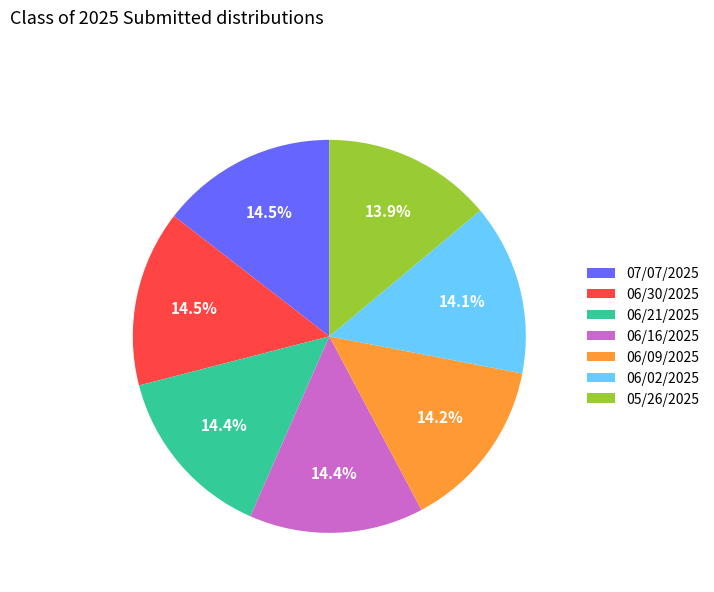

Is it true that 06/30/2025 is 9% of the pie?

False